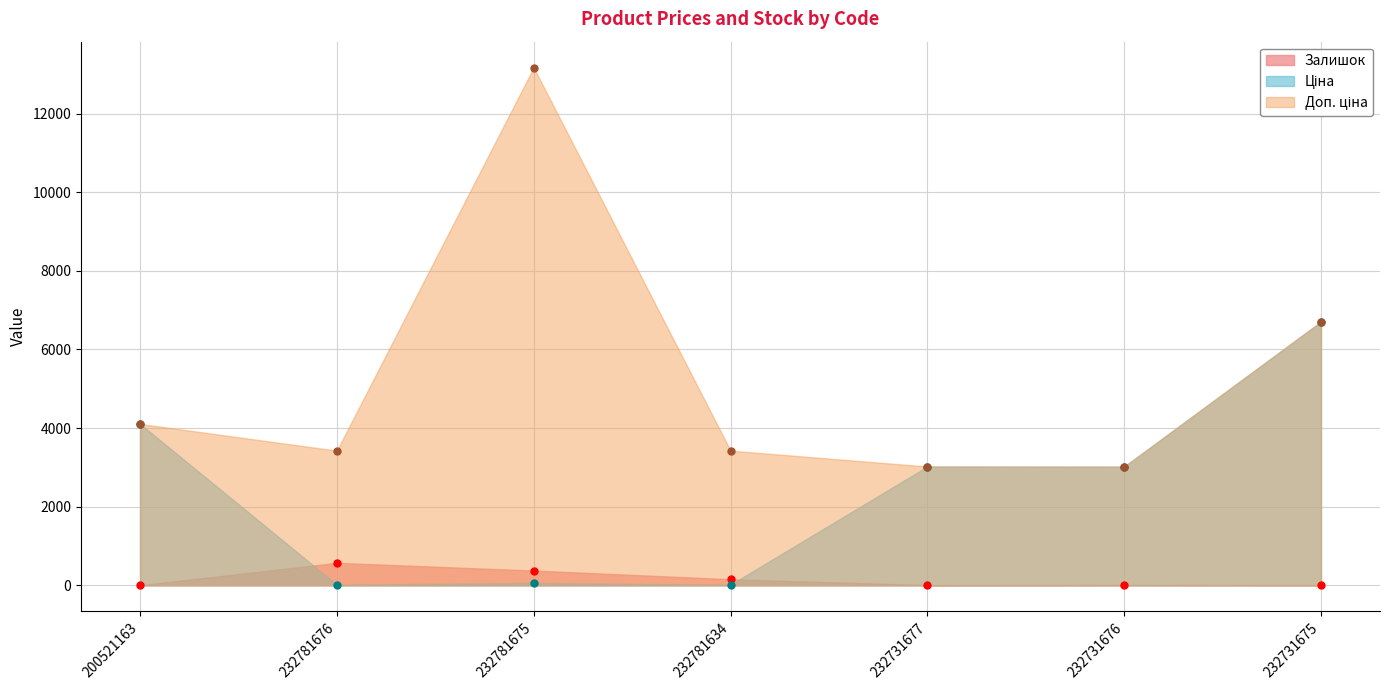

Where is the first local minimum for Залишок?

232731677